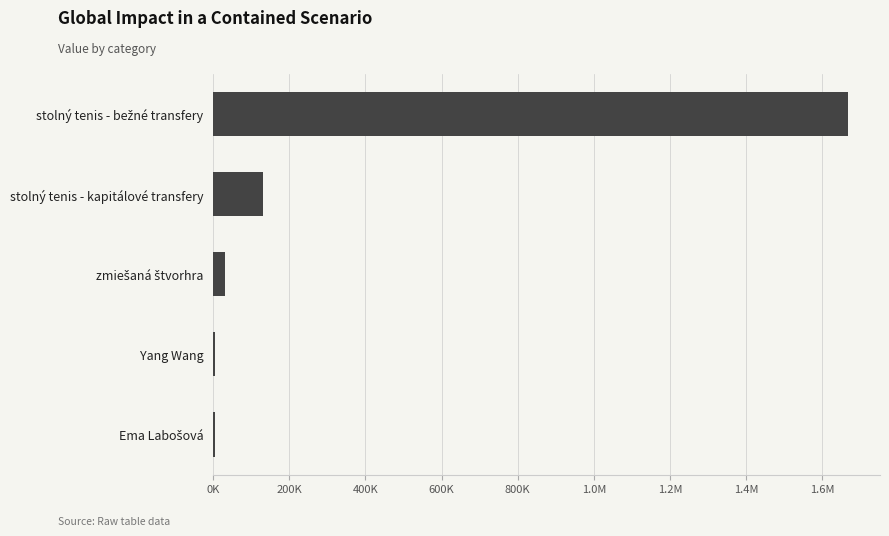

Are the bars horizontal?

Yes